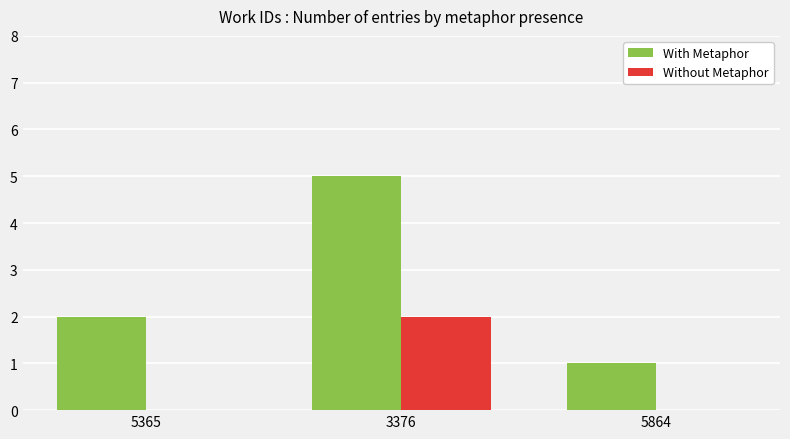

Where is With Metaphor nearest to the value 3?

5365